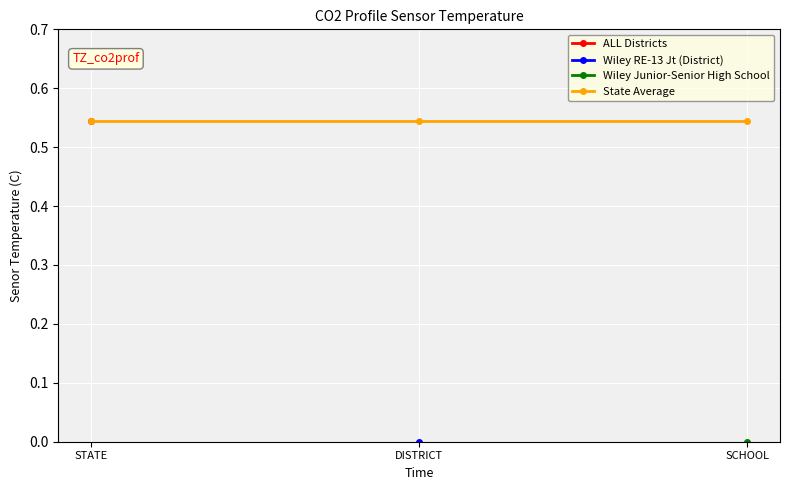

Between DISTRICT and STATE, which is larger?

STATE